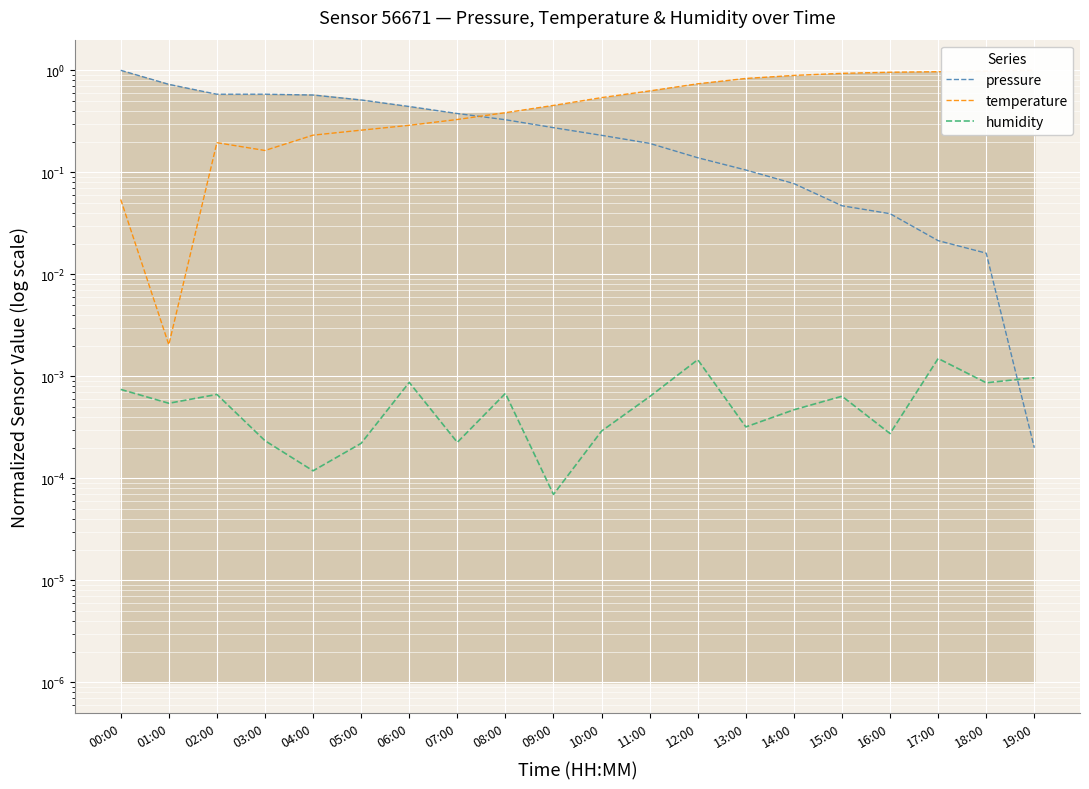

Reading left to right, what are all the values shown in this chart?

pressure: 00:00=1.0	01:00=0.7	02:00=0.6	03:00=0.6	04:00=0.6	05:00=0.5	06:00=0.4	07:00=0.4	08:00=0.3	09:00=0.3	10:00=0.2	11:00=0.2	12:00=0.1	13:00=0.1	14:00=0.1	15:00=0.0	16:00=0.0	17:00=0.0	18:00=0.0	19:00=0.0
temperature: 00:00=0.1	01:00=0.0	02:00=0.2	03:00=0.2	04:00=0.2	05:00=0.3	06:00=0.3	07:00=0.3	08:00=0.4	09:00=0.5	10:00=0.5	11:00=0.6	12:00=0.7	13:00=0.8	14:00=0.9	15:00=0.9	16:00=1.0	17:00=1.0	18:00=1.0	19:00=1.0
humidity: 00:00=0.0	01:00=0.0	02:00=0.0	03:00=0.0	04:00=0.0	05:00=0.0	06:00=0.0	07:00=0.0	08:00=0.0	09:00=0.0	10:00=0.0	11:00=0.0	12:00=0.0	13:00=0.0	14:00=0.0	15:00=0.0	16:00=0.0	17:00=0.0	18:00=0.0	19:00=0.0